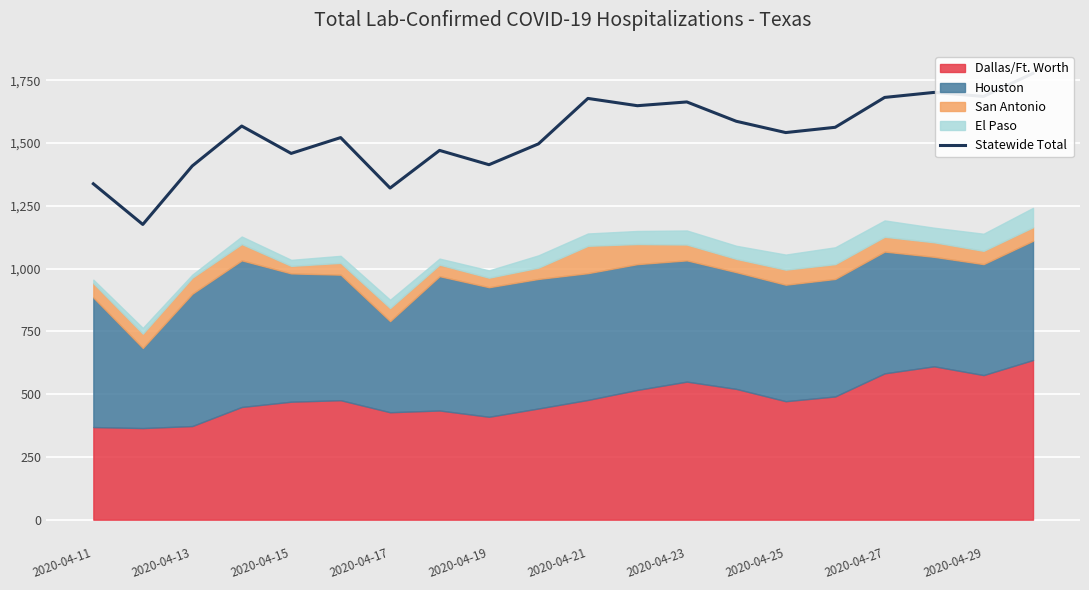

What is the difference between the maximum and minimum values?

602